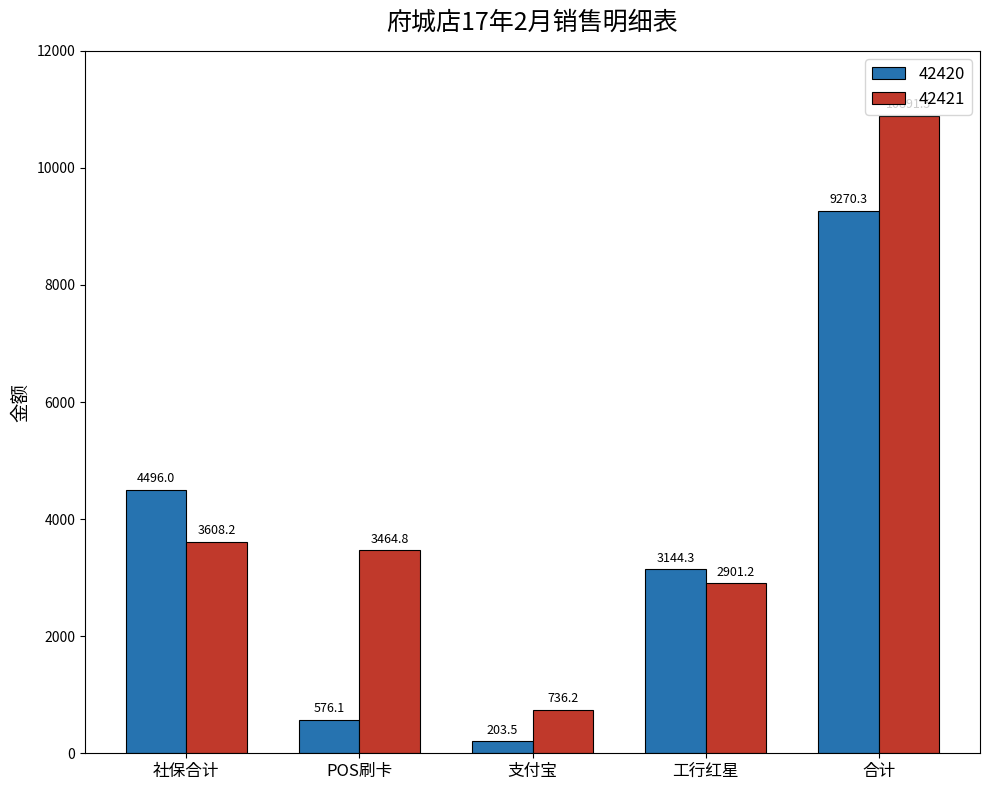

What are all the series names shown in the legend?

42420, 42421